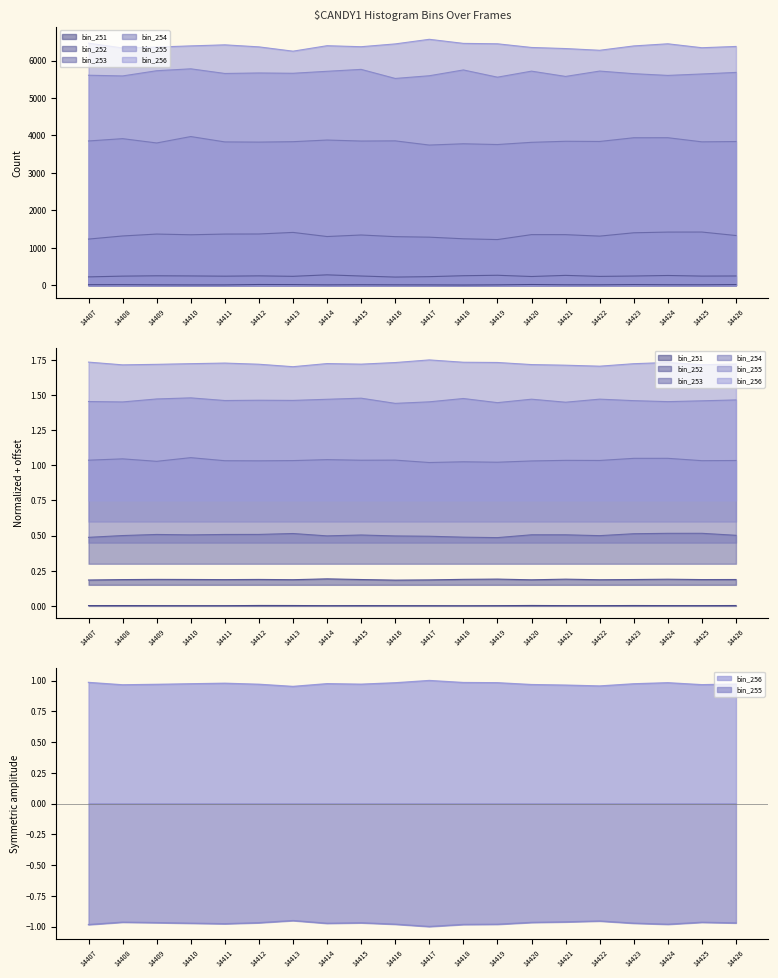

What are all the series names shown in the legend?

bin_251, bin_252, bin_253, bin_254, bin_255, bin_256